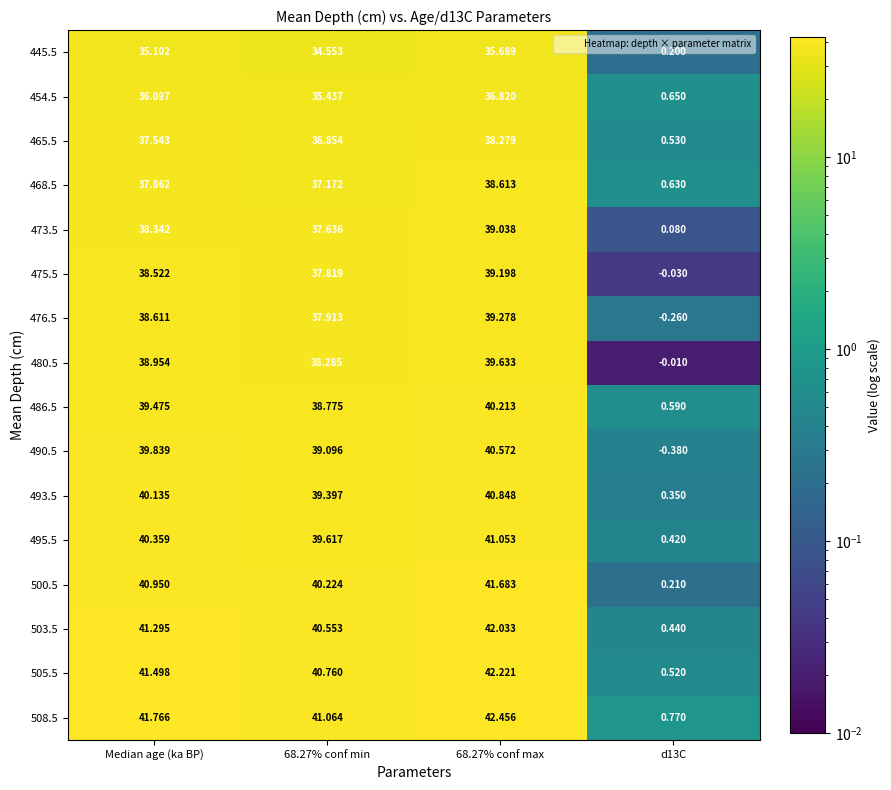

Between Median age (ka BP) and 68.27% conf min, which series saw the biggest shift?

490.5